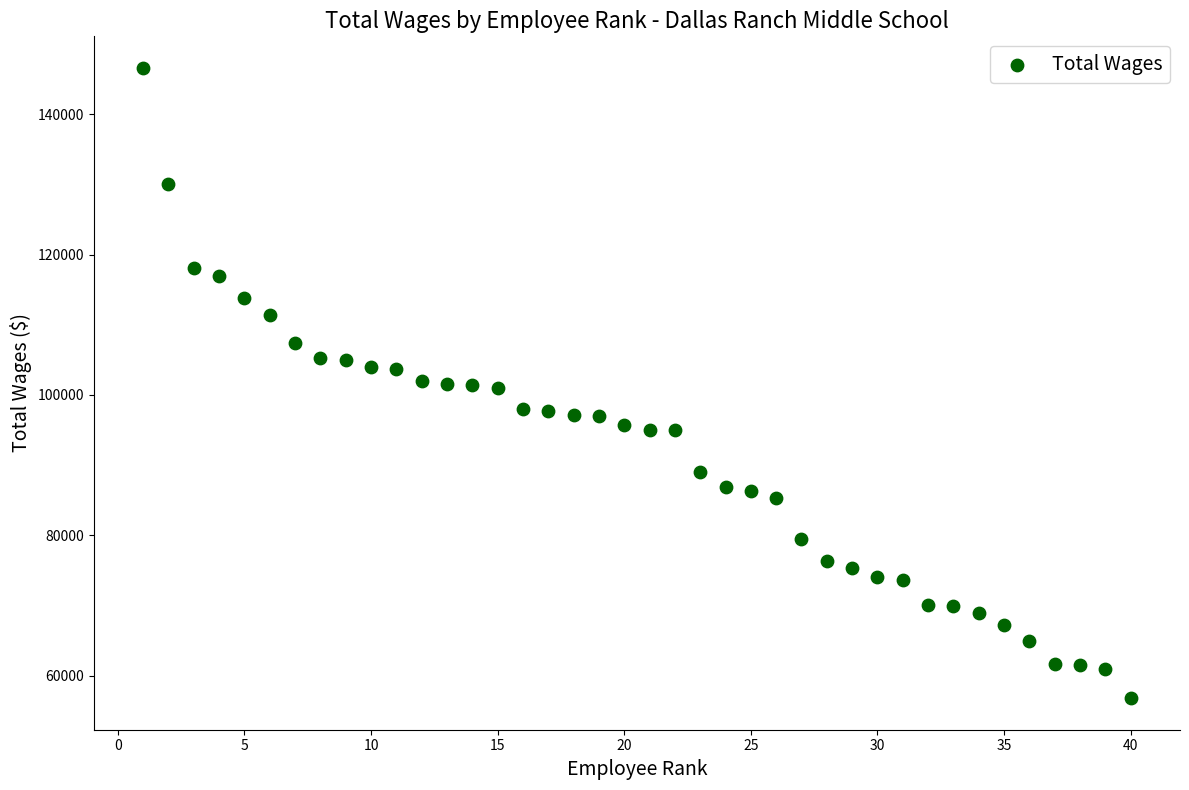

What is the range of Y values (max minus min)?

89872